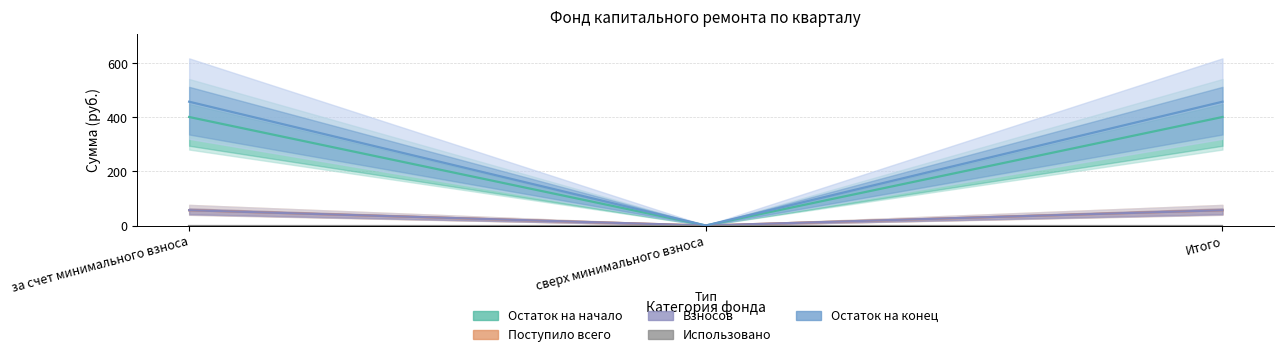

How many lines are shown in the chart?

5